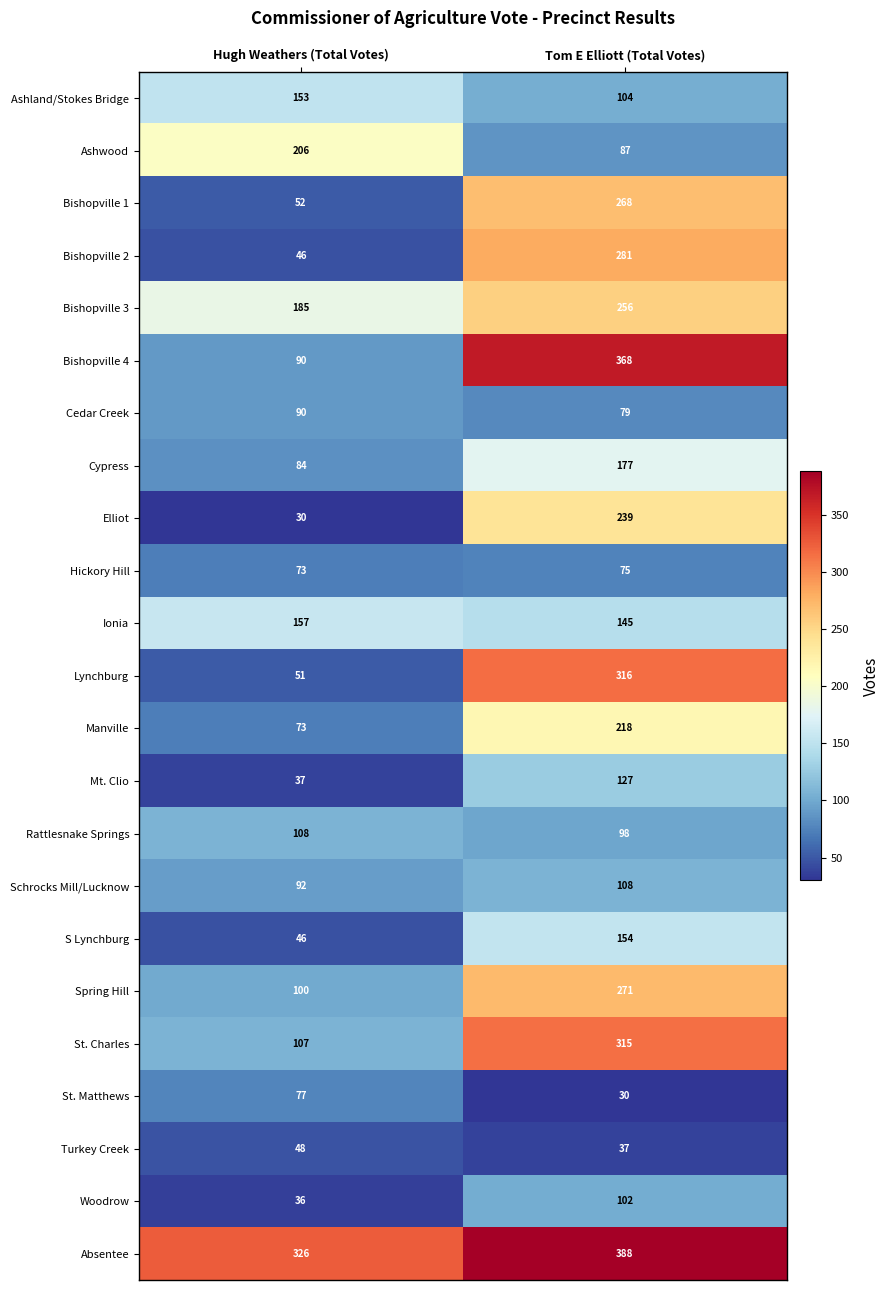

At which label is Bishopville 1 closest to 160?

Hugh Weathers (Total Votes)